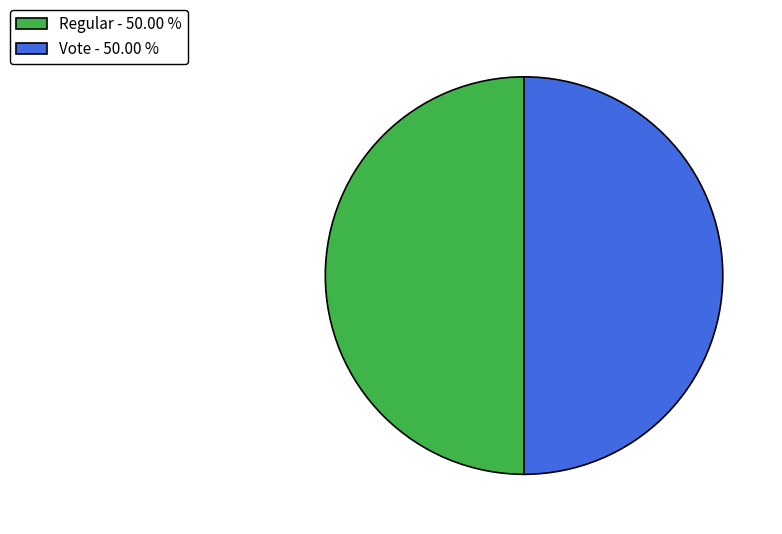

What is the ratio of the value at Vote - 50.00 % to the value at Regular - 50.00 %?

1.0